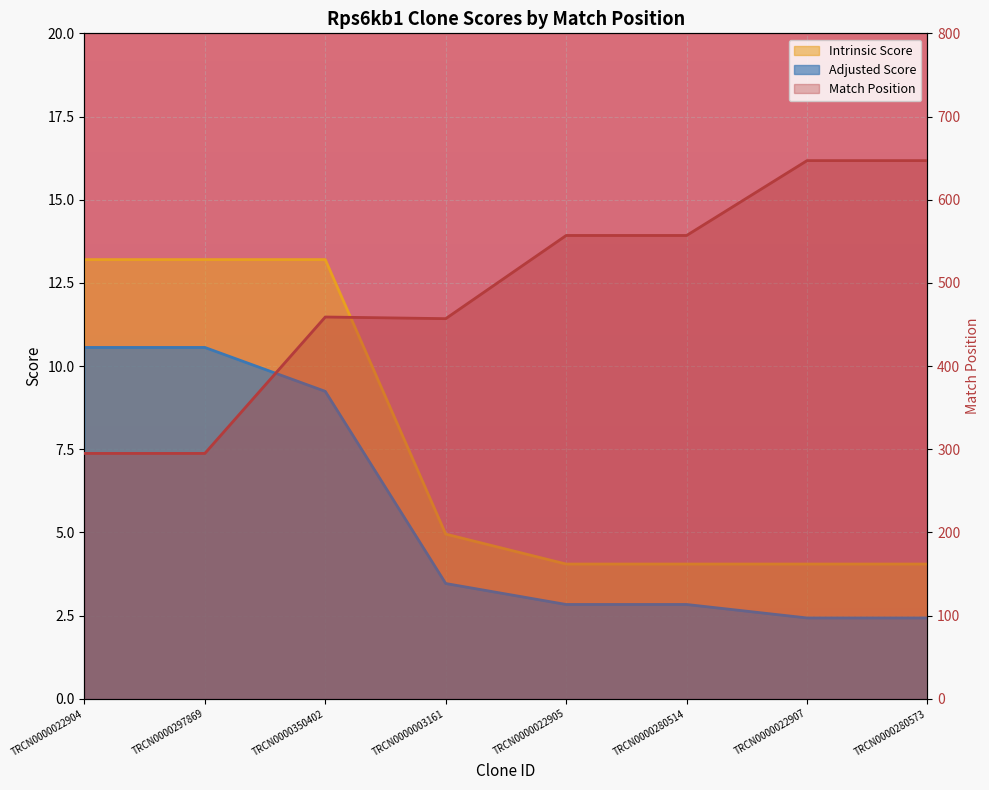

True or false: there are more than 0 points higher than both neighbors.

True